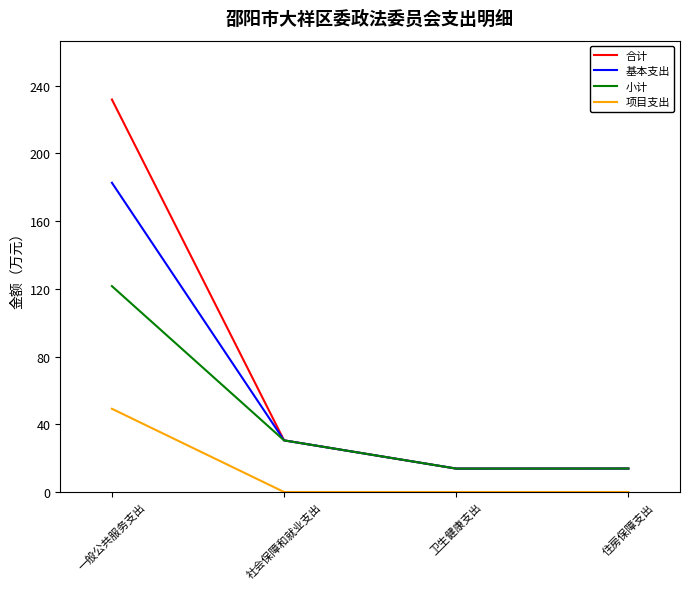

True or false: 合计 has a value of 231.7 at 一般公共服务支出.

True